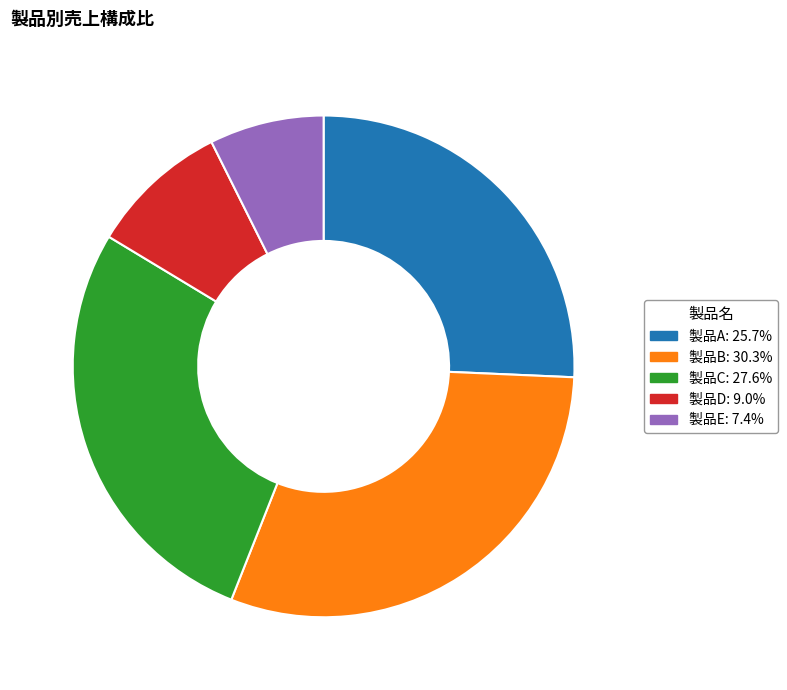

Rank the categories by value from highest to lowest.

製品B, 製品C, 製品A, 製品D, 製品E